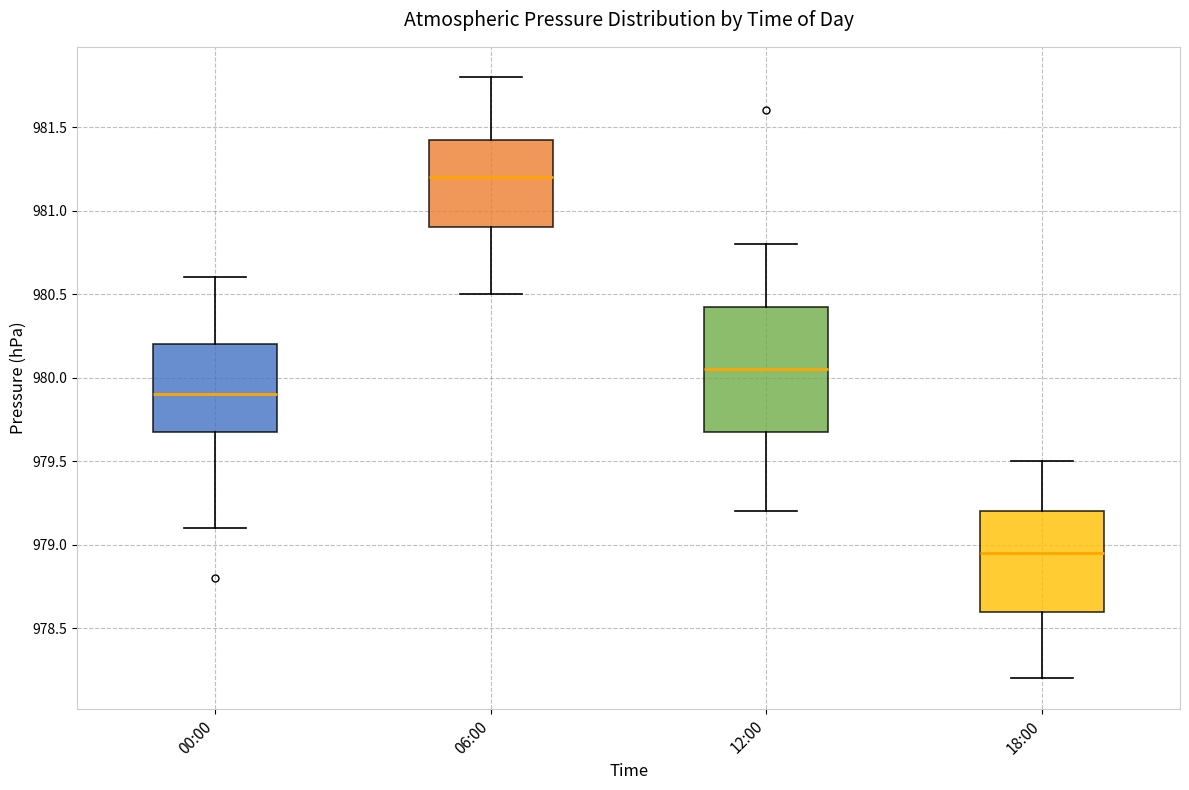

Reading left to right, read every box against the y-axis: the position of its median line, the range the box covers, and the ends of its whiskers. The values are not printed on the chart, so give them approximately, as read against the axis.

00:00: median 979.90, box 979.70 to 980.20, whiskers 979.10 to 980.60
06:00: median 981.20, box 980.90 to 981.45, whiskers 980.50 to 981.80
12:00: median 980.05, box 979.70 to 980.45, whiskers 979.20 to 980.80
18:00: median 978.95, box 978.60 to 979.20, whiskers 978.20 to 979.50